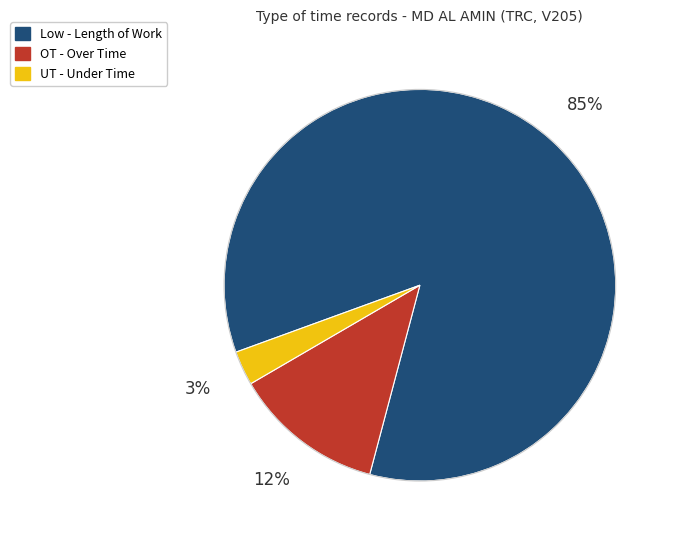

To the nearest percent, what is the average slice percentage?

33%